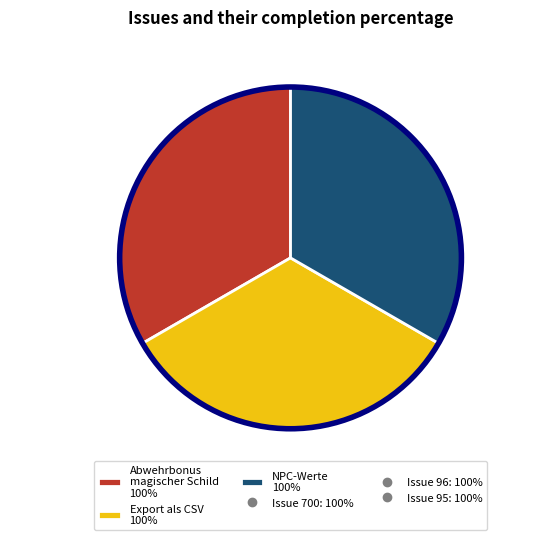

Do 96 and 94 together represent more than half of the pie?

No